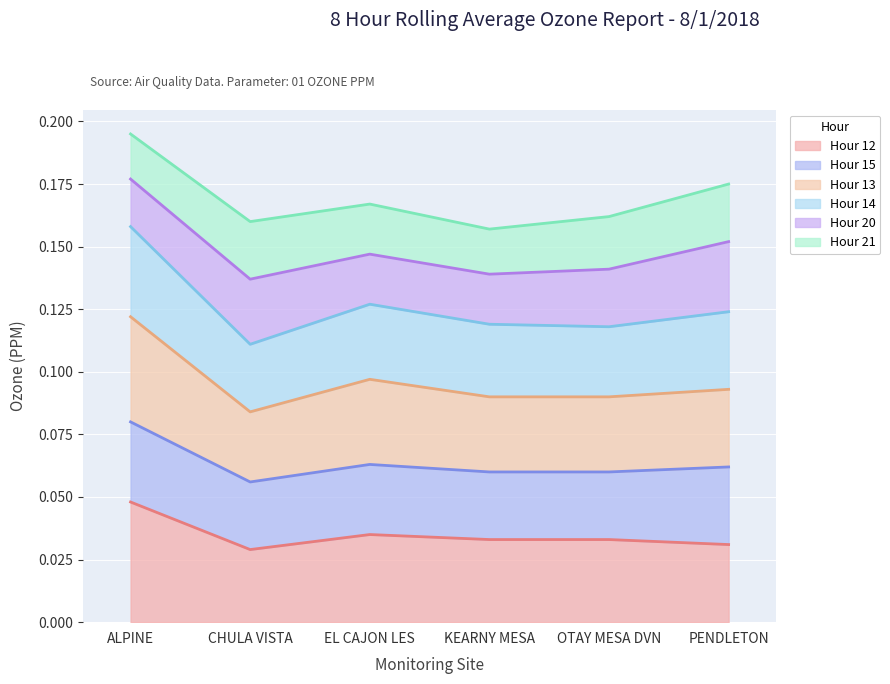

What is the difference between the highest and lowest values at CHULA VISTA?

0.1